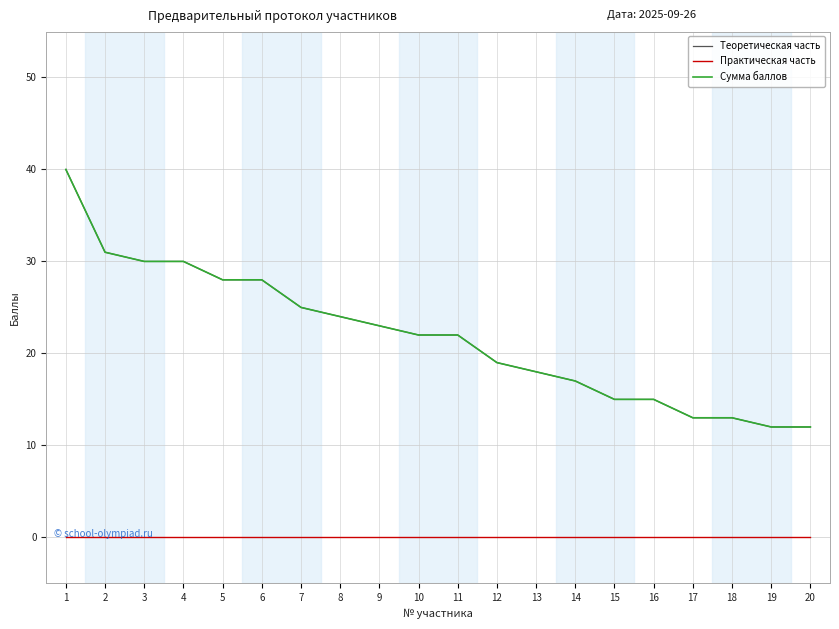

Does the chart have visible grid lines?

Yes